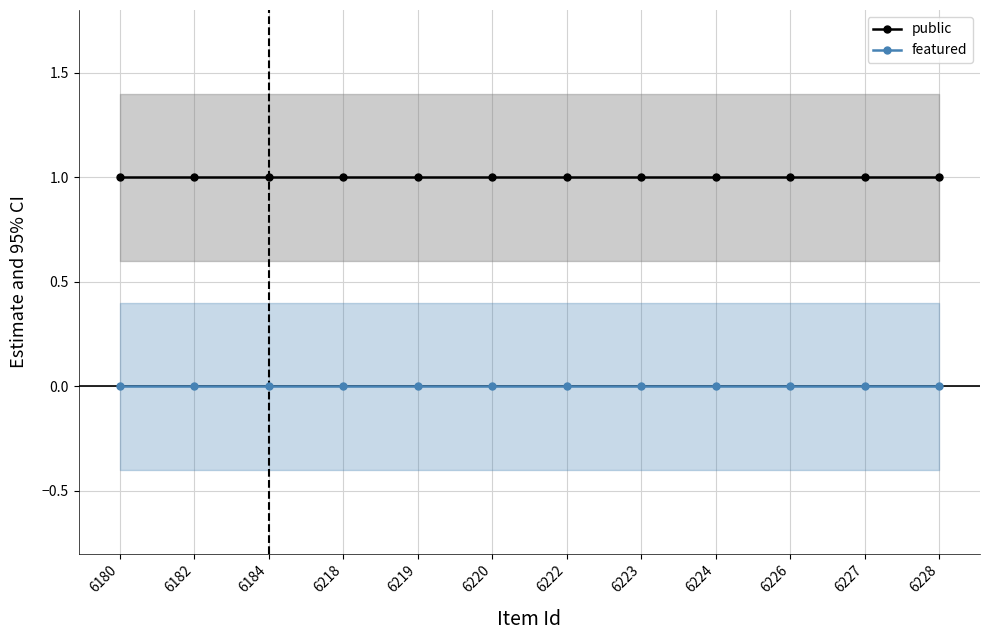

At which label is featured closest to 0?

6180